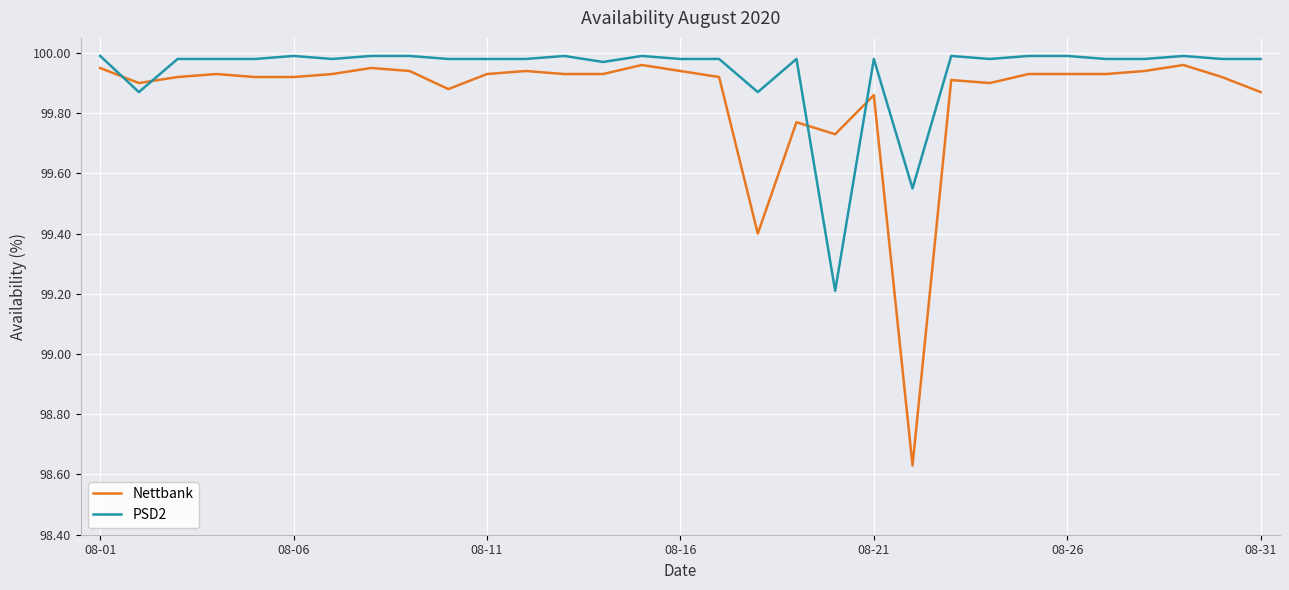

Which series ends up on top after the final intersection of Nettbank and PSD2?

PSD2